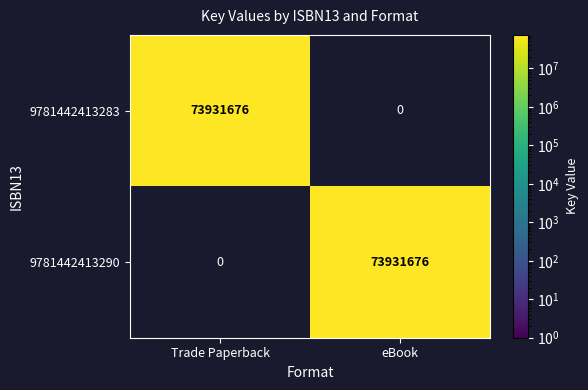

What is the total value across all series at eBook?

73931676